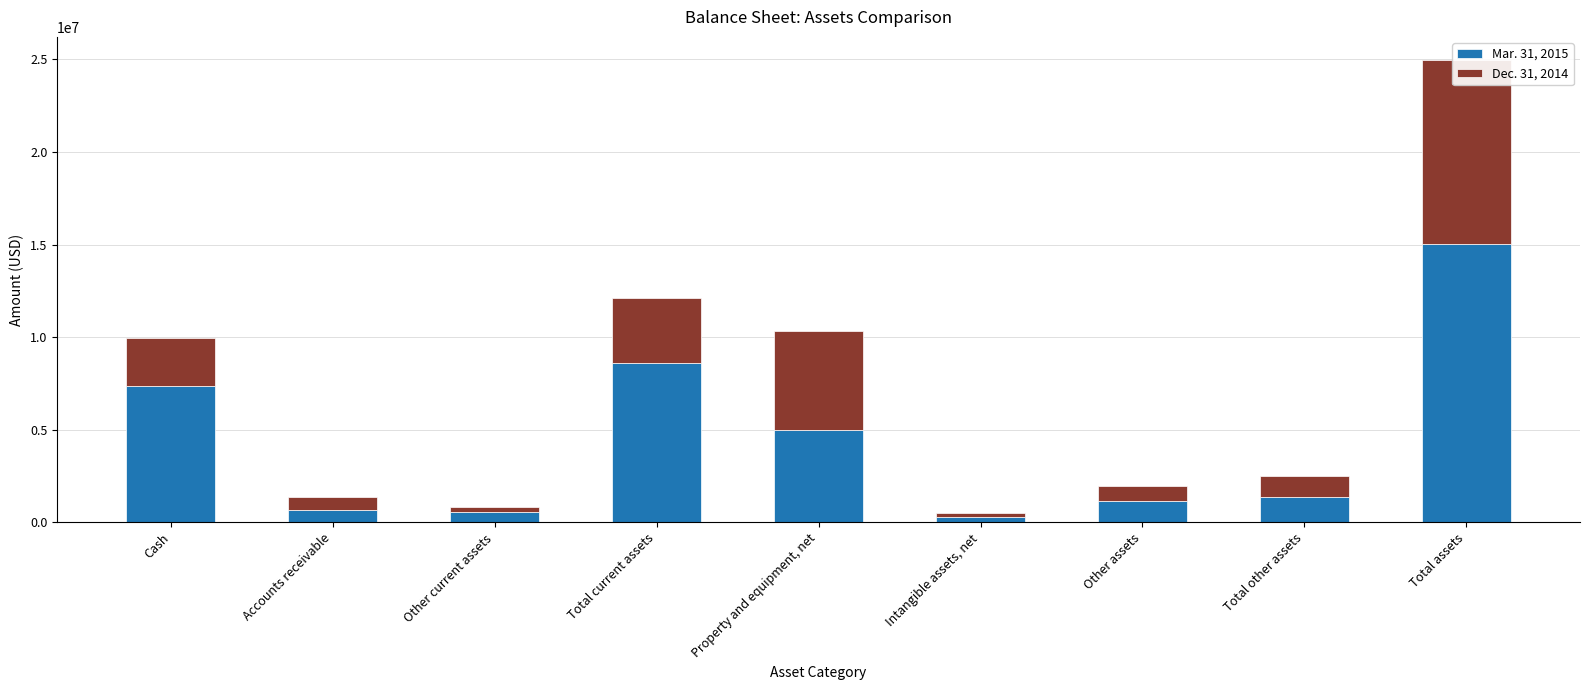

What is the sum of all Dec. 31, 2014 values?

24482168